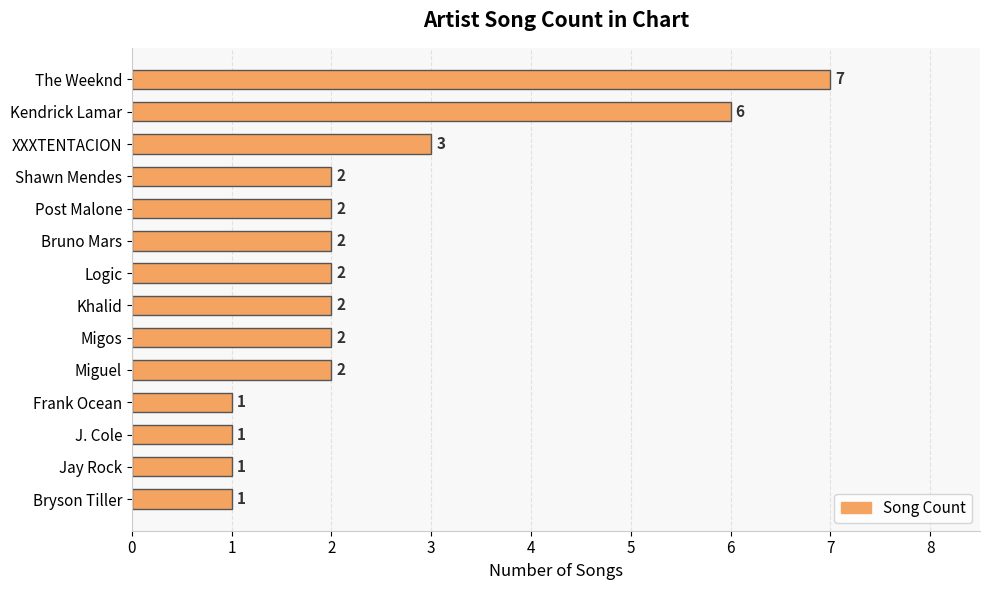

Which has a higher value, J. Cole or Khalid?

Khalid